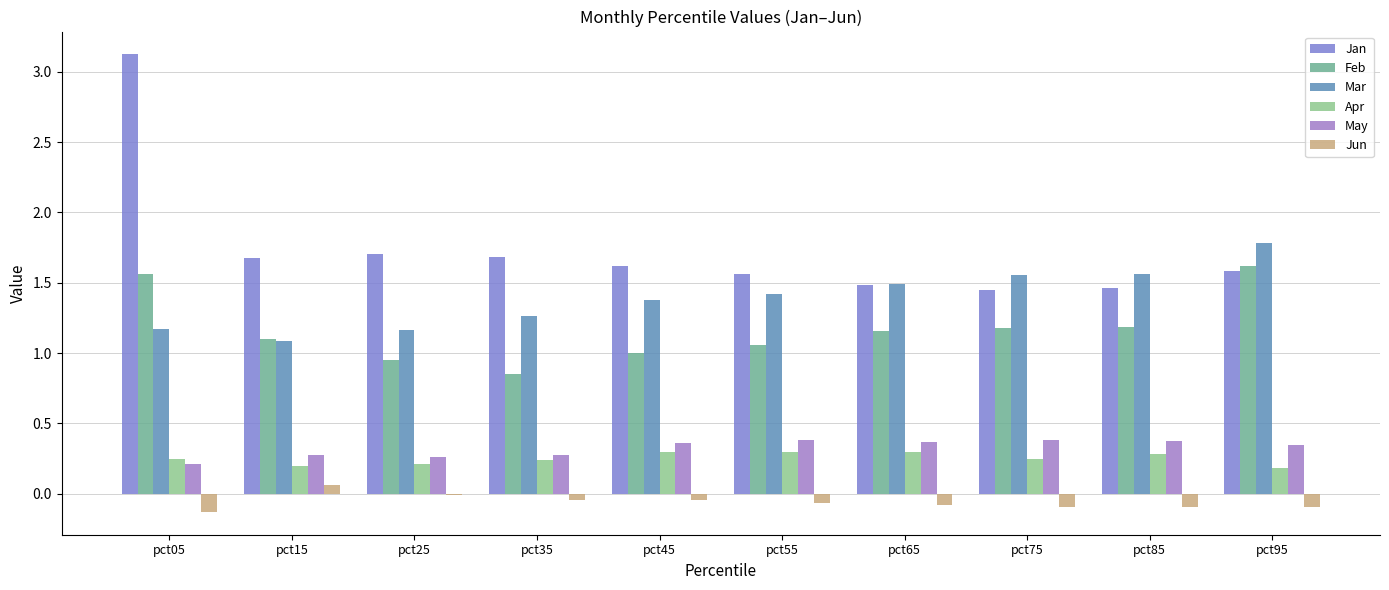

True or false: Mar has a value of 1.6 at pct05.

False